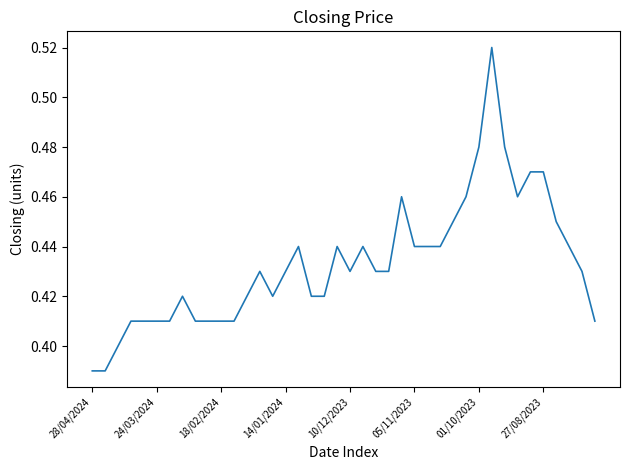

How many categories are shown in the chart?

40